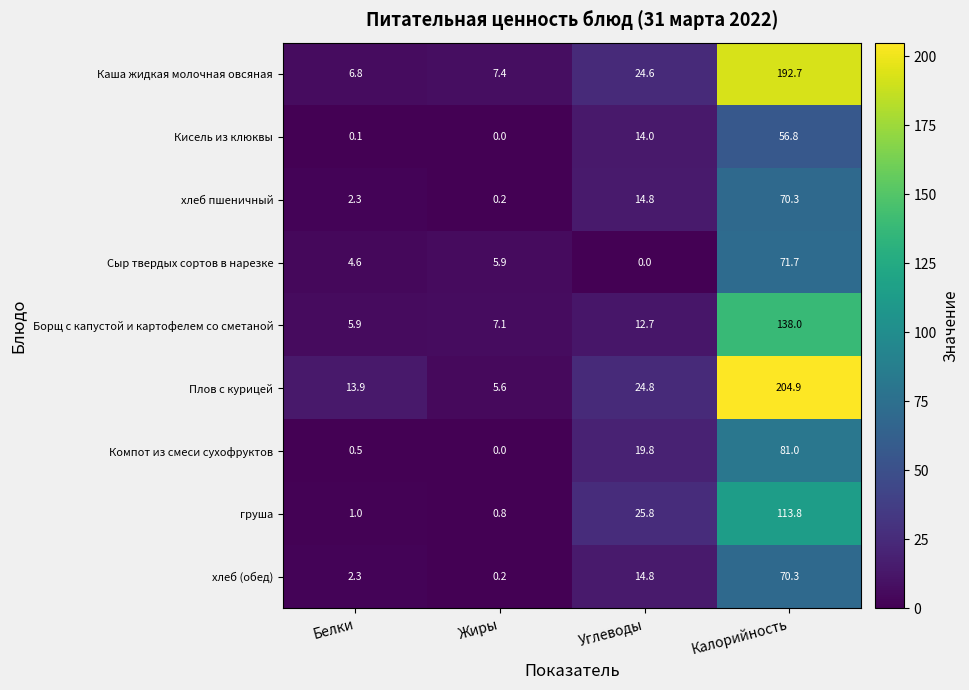

What is the difference between the second highest and second lowest values in the Компот из смеси сухофруктов series?

19.3